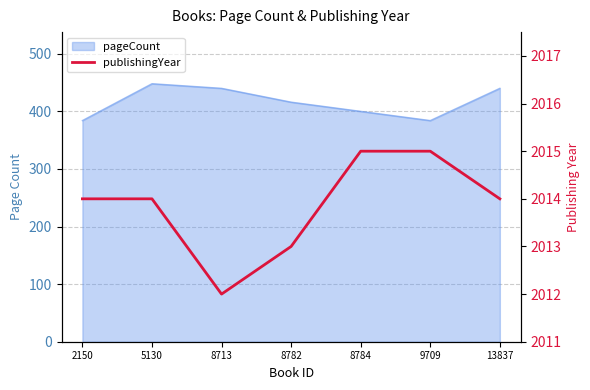

What is the difference between the maximum and minimum values?

3